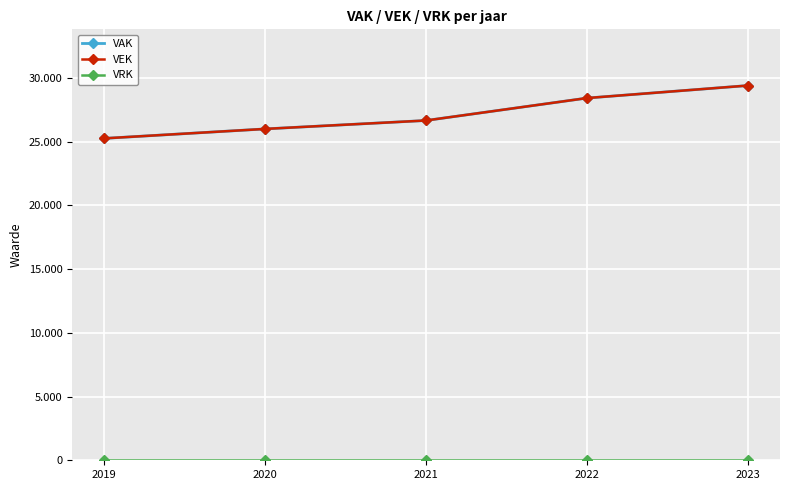

Reading left to right, list all the values displayed in this chart.

VAK: 2019=25245	2020=25988	2021=26649	2022=28407	2023=29389
VEK: 2019=25245	2020=25988	2021=26649	2022=28407	2023=29389
VRK: 2019=0	2020=0	2021=0	2022=0	2023=0